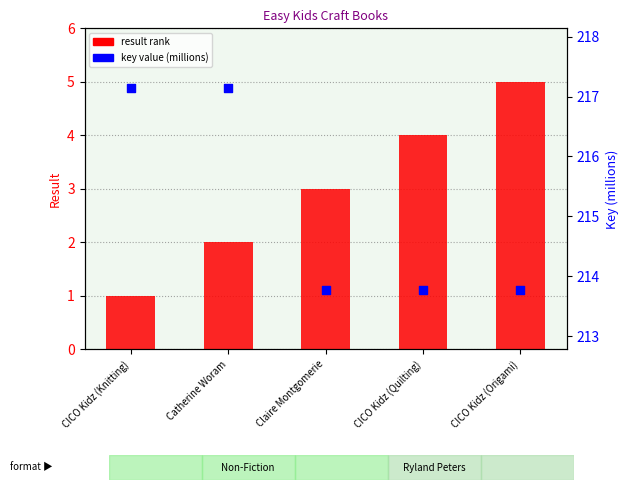

What is the total value across all series at CICO Kidz (Origami)?

218.8